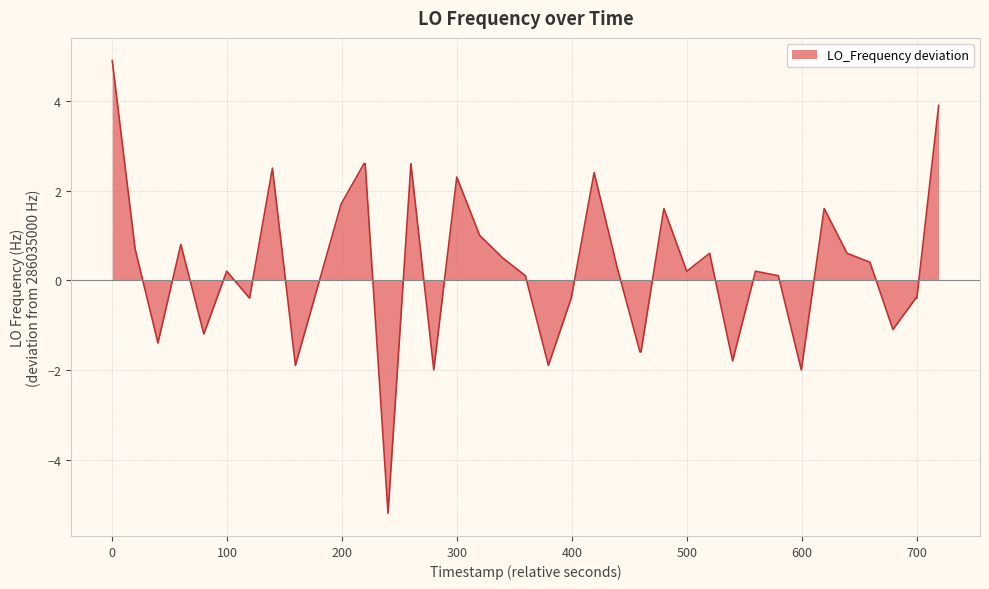

What is the greatest value displayed?

4.9